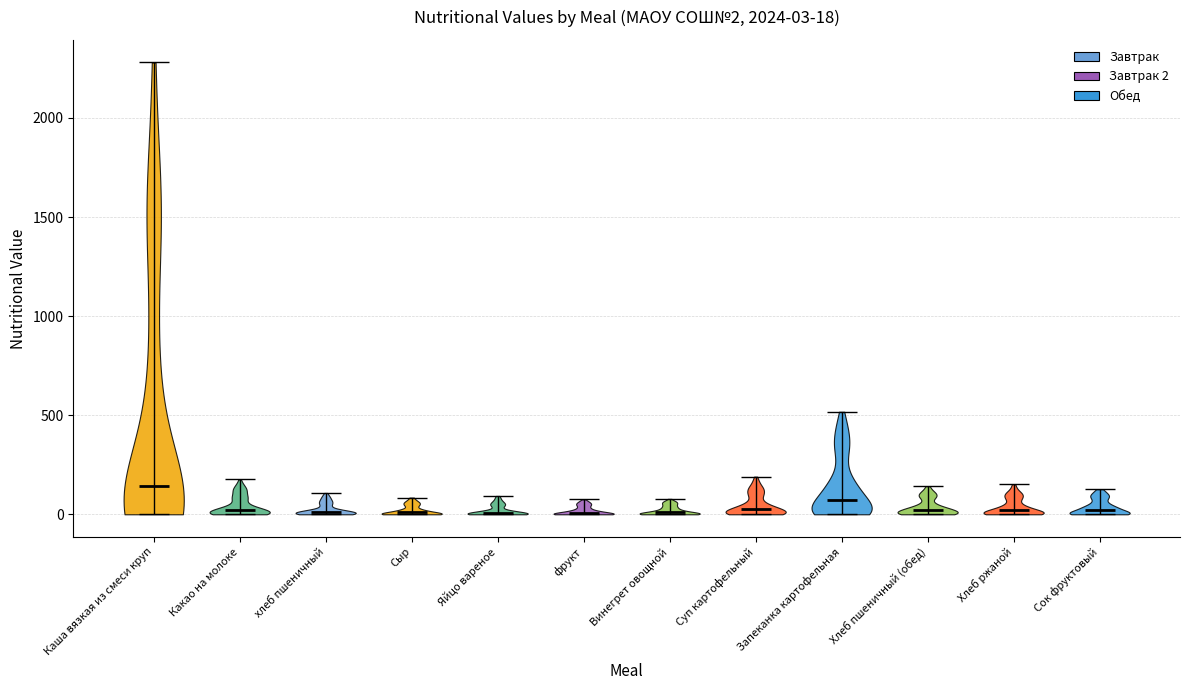

Which violin has the highest median line?

Каша вязкая из смеси круп